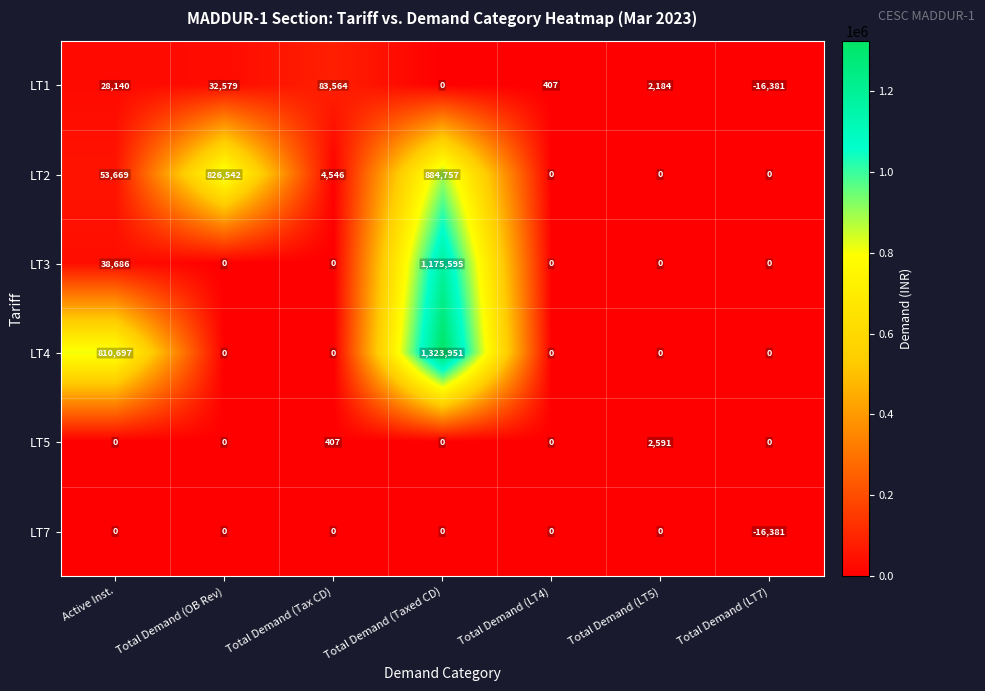

Count the LT5 values in the range 0 to 407.

6